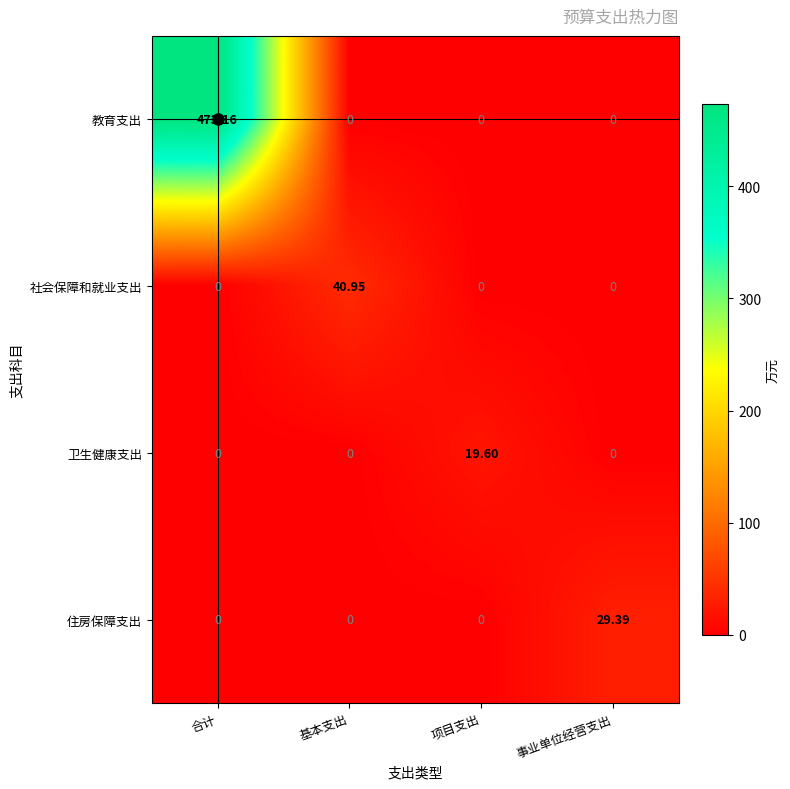

Between 基本支出 and 事业单位经营支出, which series saw the biggest shift?

社会保障和就业支出